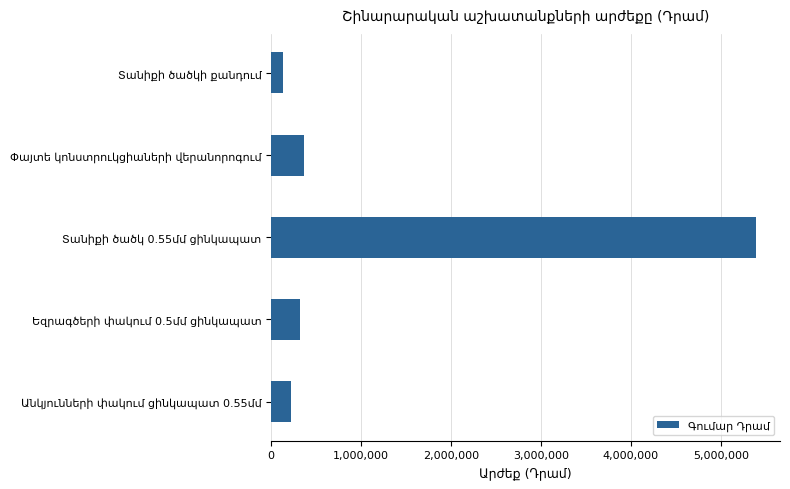

What is the difference between the second highest and minimum values?

228000